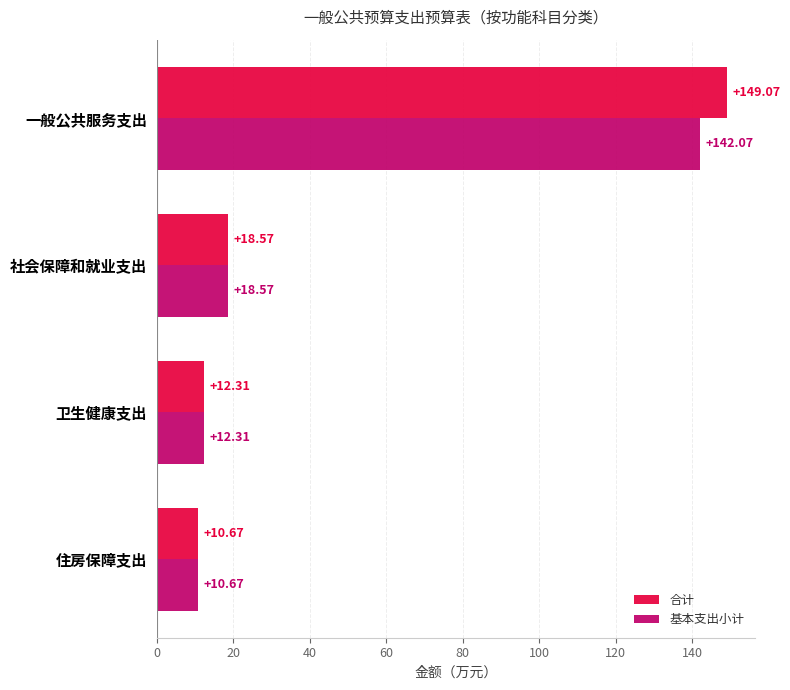

List the labels in order of 合计 value, largest first.

一般公共服务支出, 社会保障和就业支出, 卫生健康支出, 住房保障支出